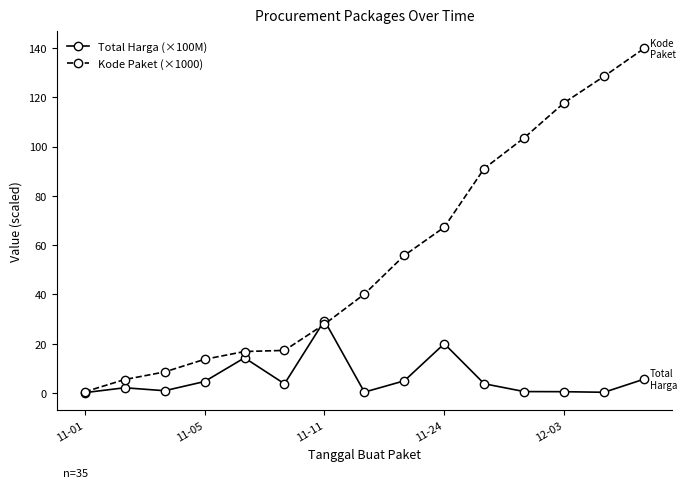

How many data points in Kode Paket (×1000) are above 40?

8